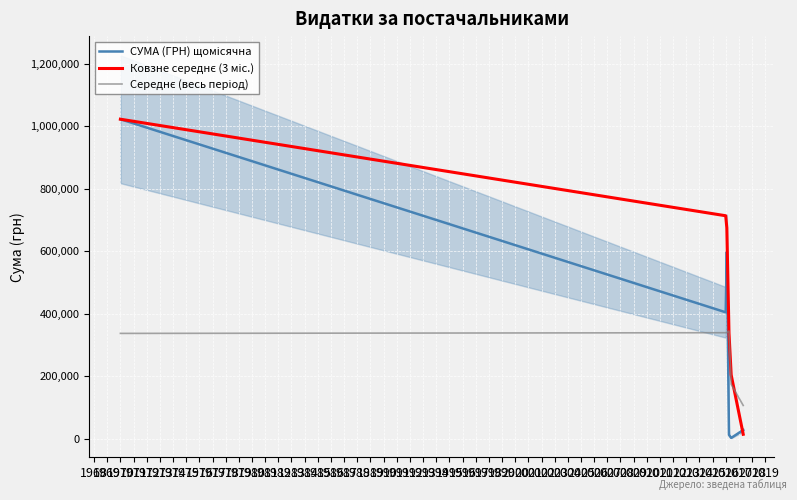

What is the total value across all series at 1970?

2383447.9